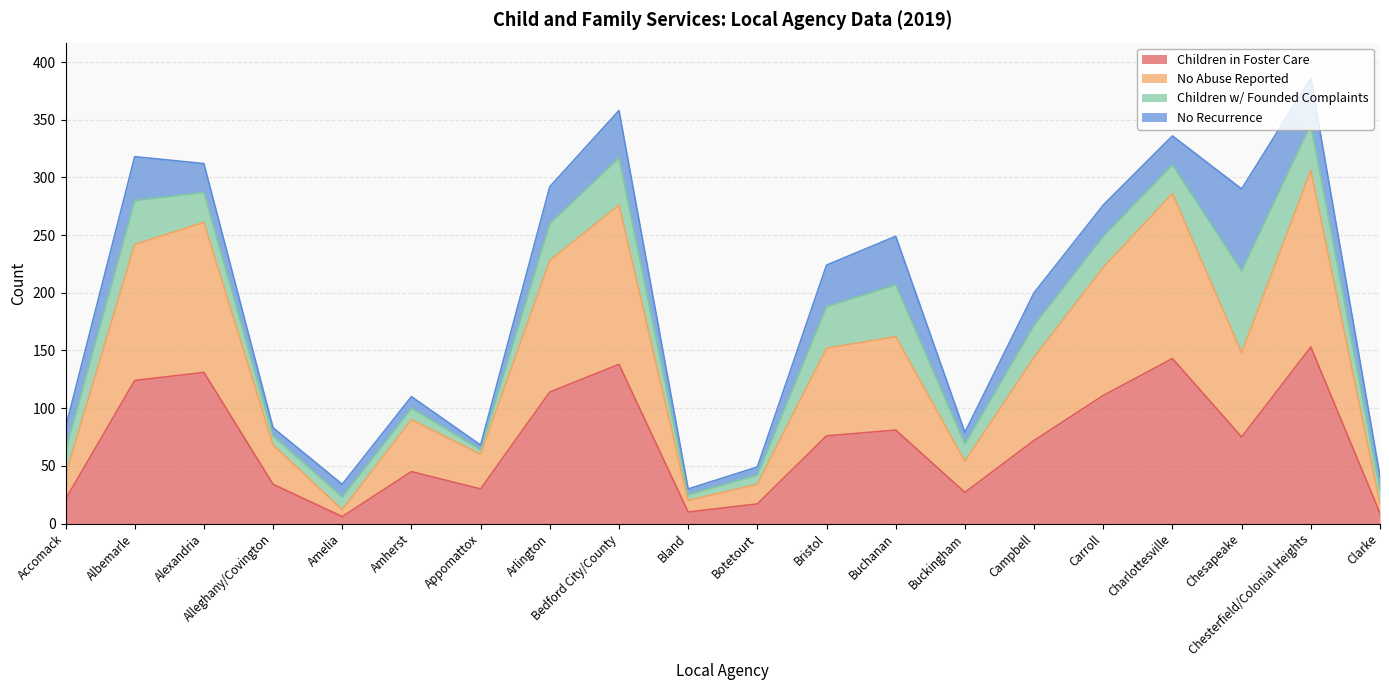

What is the total value across all series at Bedford City/County?

358